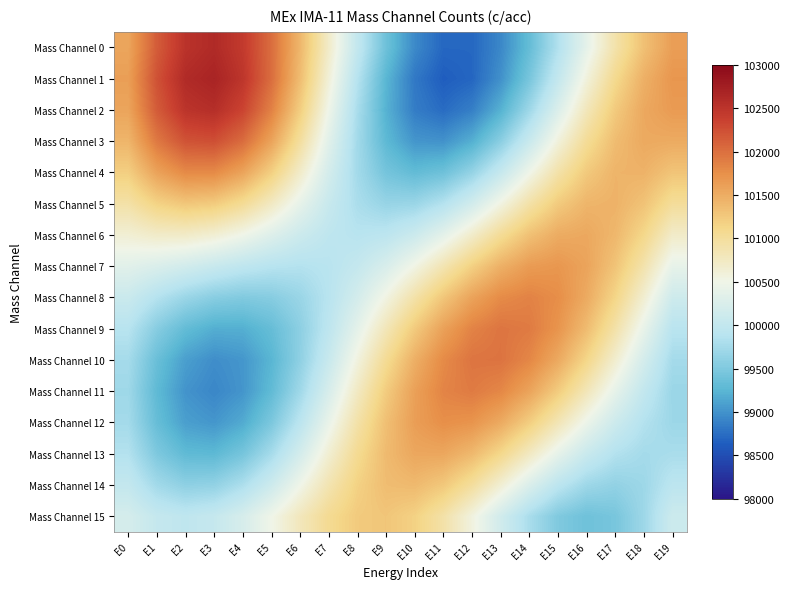

At how many categories does at least one series exceed 99719?

20